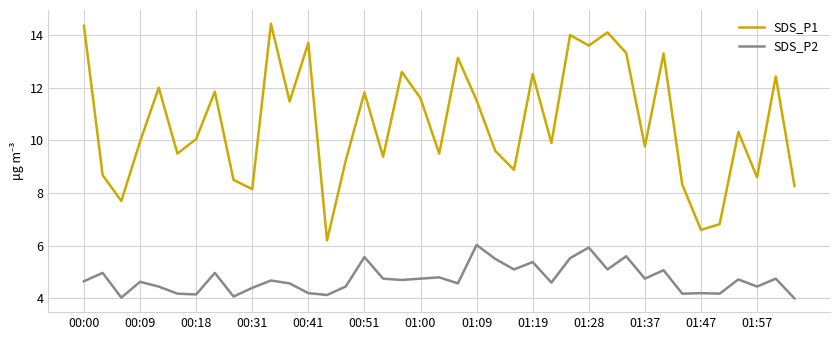

How many values in the SDS_P1 series are below 10?

19